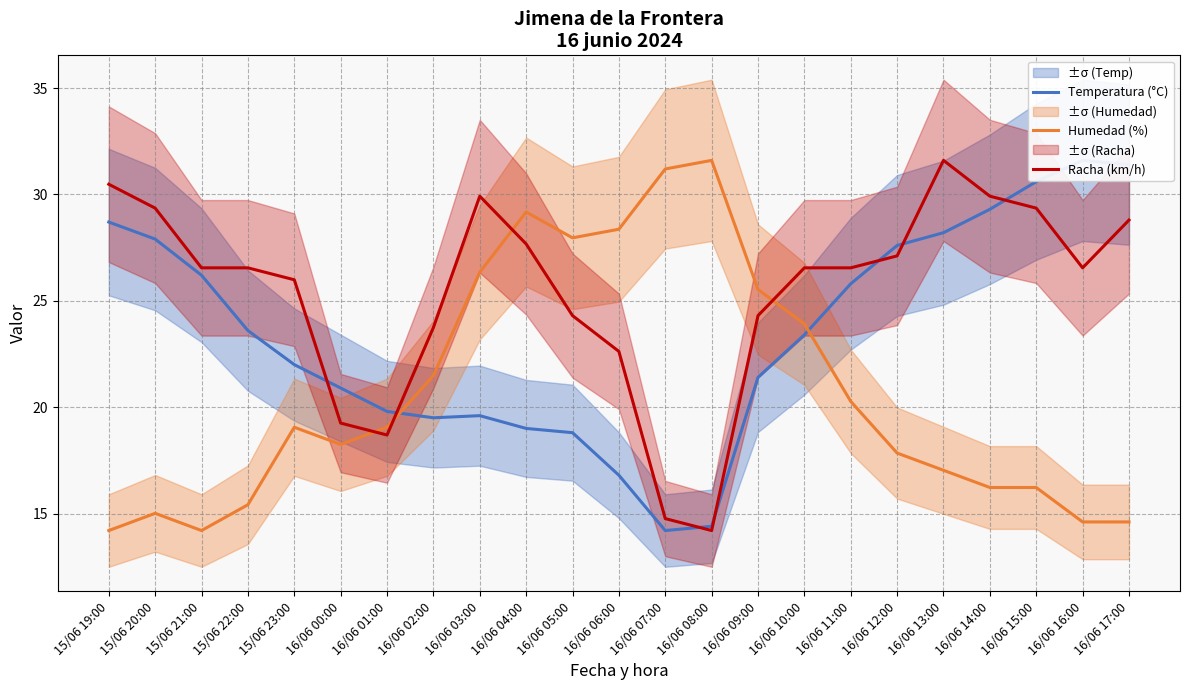

Reading left to right, extract all data points from this chart.

Temperatura (°C): 28.7	27.9	26.2	23.6	22.0	20.9	19.8	19.5	19.6	19.0	18.8	16.8	14.2	14.4	21.4	23.4	25.8	27.6	28.2	29.3	30.6	31.6	31.4
Humedad (%): 14.2	15.0	14.2	15.4	19.1	18.2	19.1	21.5	26.3	29.2	28.0	28.4	31.2	31.6	25.5	23.9	20.3	17.8	17.0	16.2	16.2	14.6	14.6
Racha (km/h): 30.5	29.4	26.5	26.5	26.0	19.3	18.7	23.7	29.9	27.7	24.3	22.6	14.8	14.2	24.3	26.5	26.5	27.1	31.6	29.9	29.4	26.5	28.8